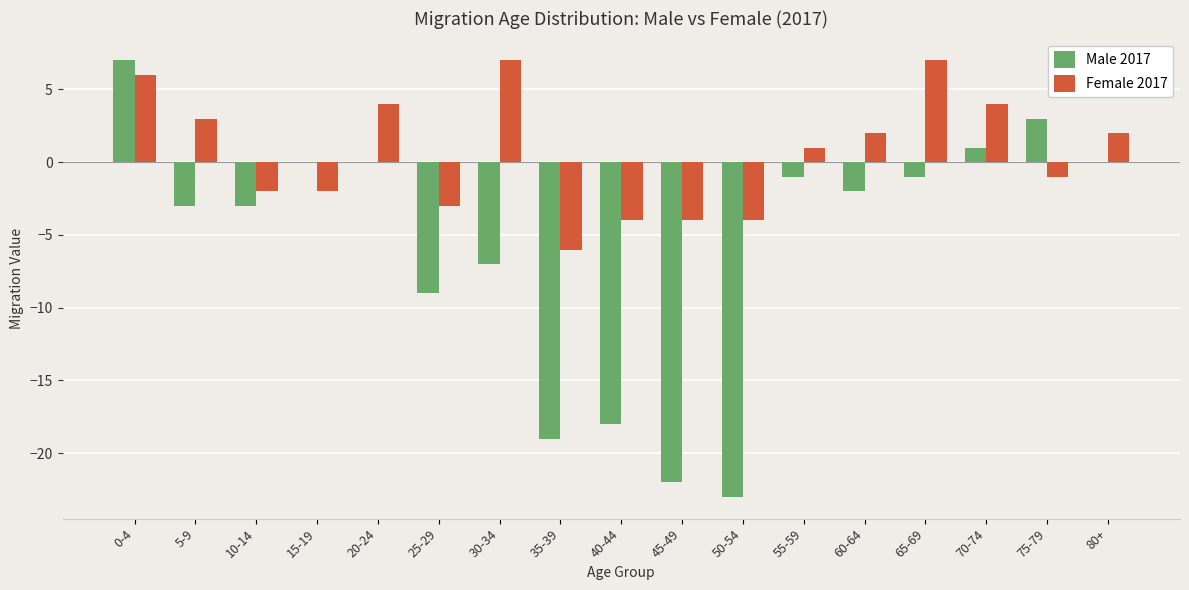

Reading left to right, list all the values displayed in this chart.

Male 2017: 7	-3	-3	0	0	-9	-7	-19	-18	-22	-23	-1	-2	-1	1	3	0
Female 2017: 6	3	-2	-2	4	-3	7	-6	-4	-4	-4	1	2	7	4	-1	2